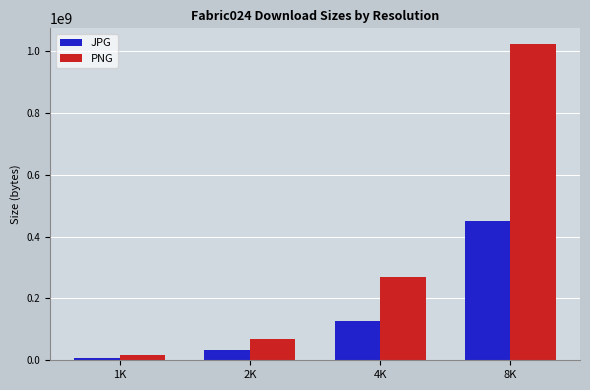

What is the total value across all series at 8K?

1472042580